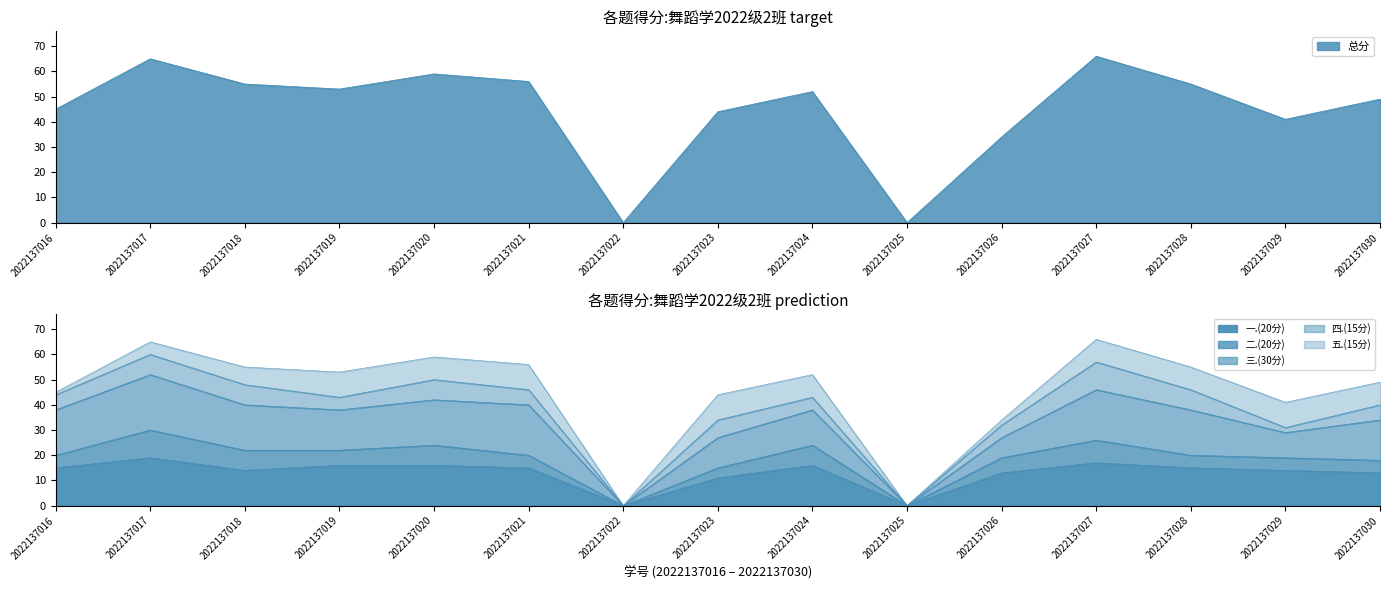

Is it true that 一.(20分) equals 13 at 2022137030?

True